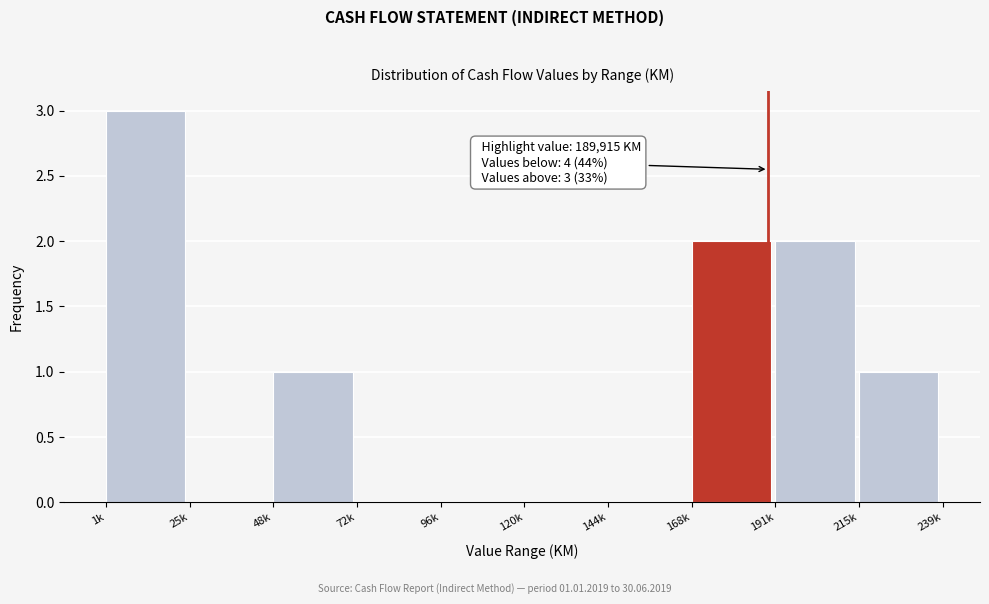

Reading left to right, transcribe all the data shown in this chart.

1k=3	25k=0	48k=1	72k=0	96k=0	120k=0	144k=0	168k=2	191k=2	215k=1